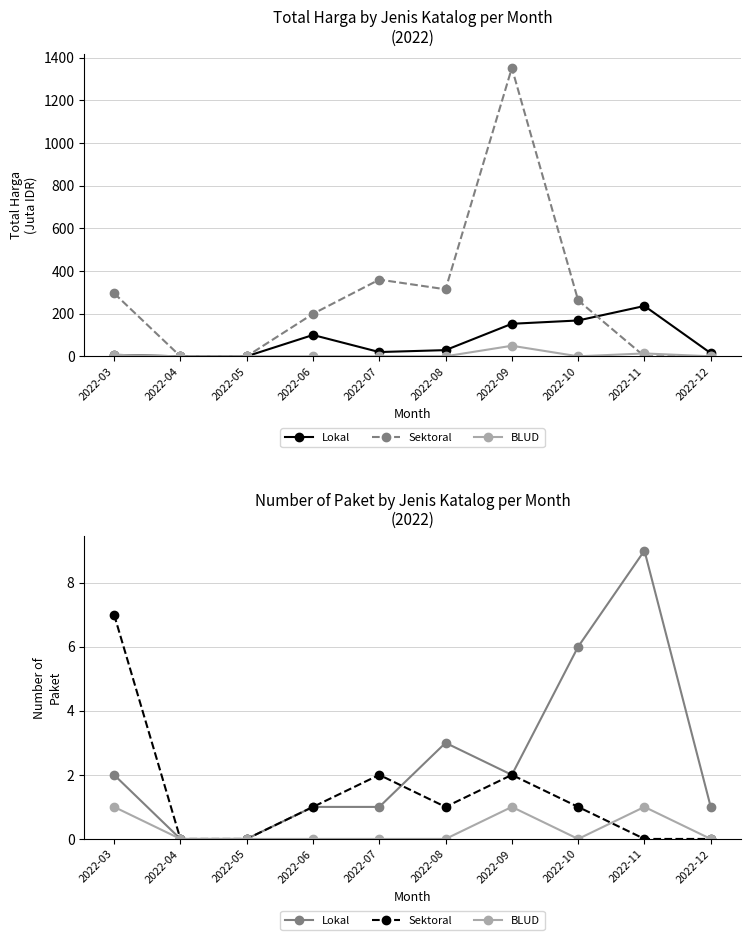

What is the difference between the maximum and second lowest values in the BLUD series?

1